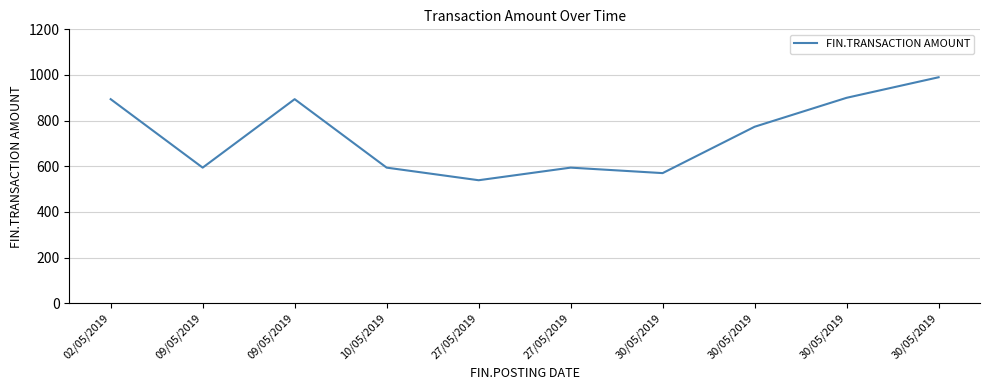

List the labels in order of value, smallest first.

27/05/2019, 30/05/2019, 09/05/2019, 10/05/2019, 27/05/2019, 30/05/2019, 02/05/2019, 09/05/2019, 30/05/2019, 30/05/2019